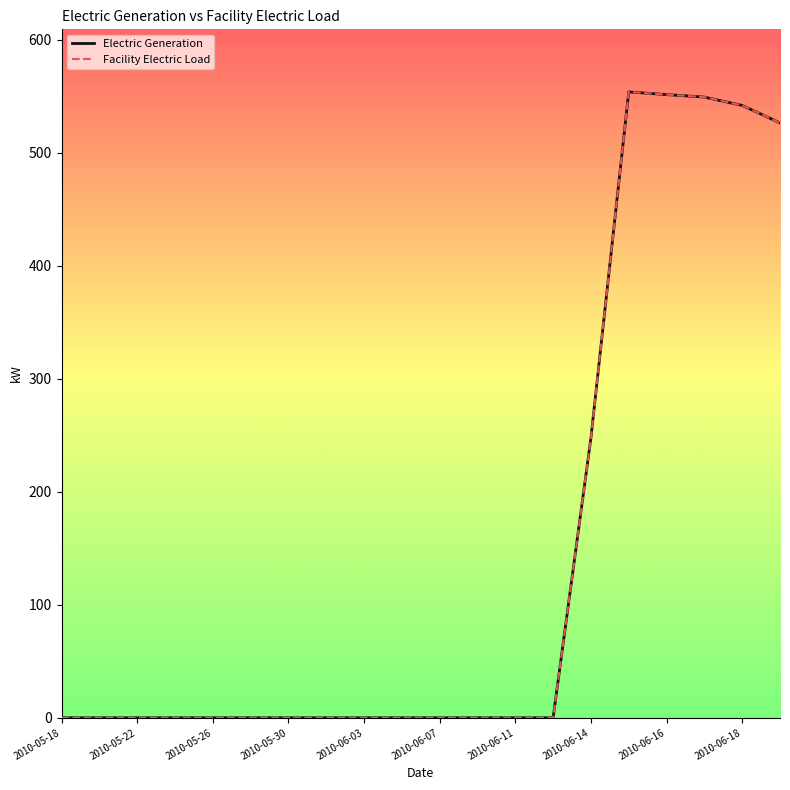

Does the chart display data point markers on the line(s)?

No